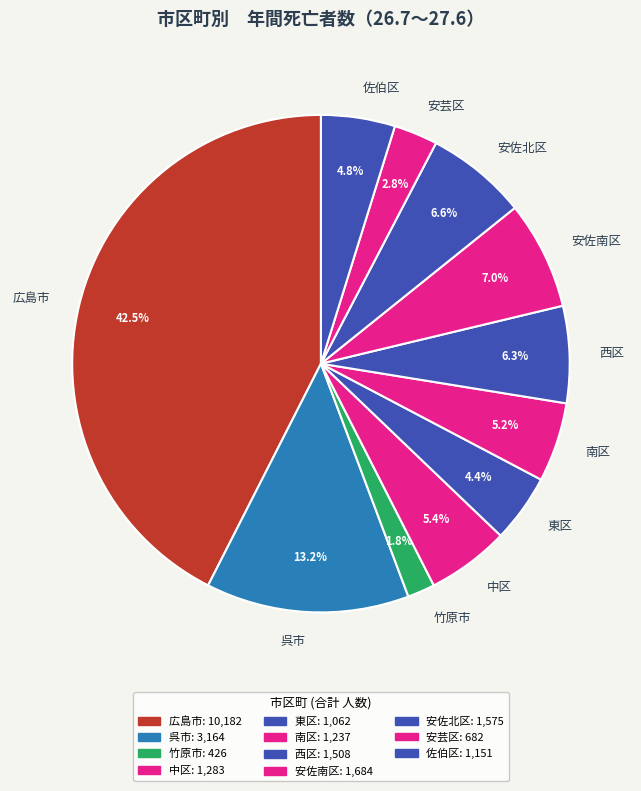

Do 安芸区 and 東区 together represent more than half of the pie?

No